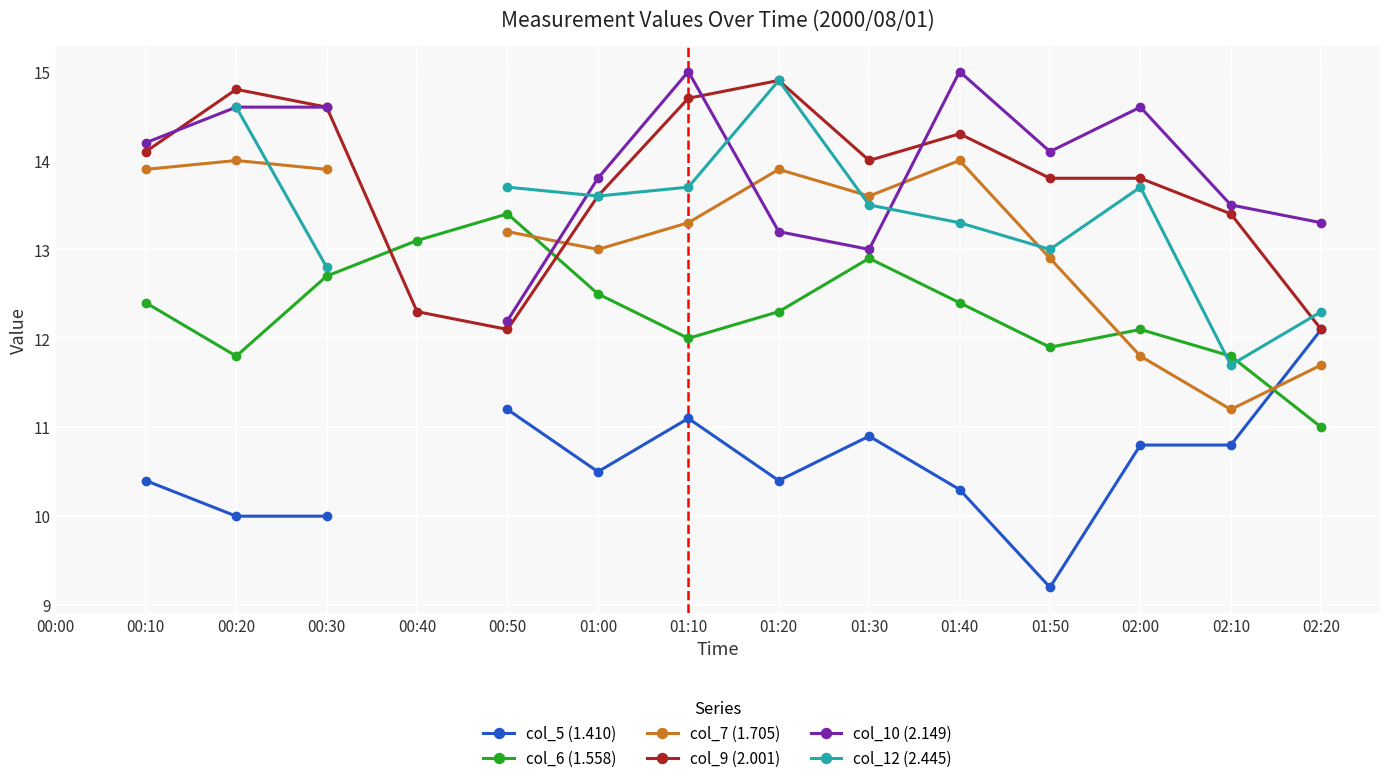

What is the maximum value shown in the chart?

15.0